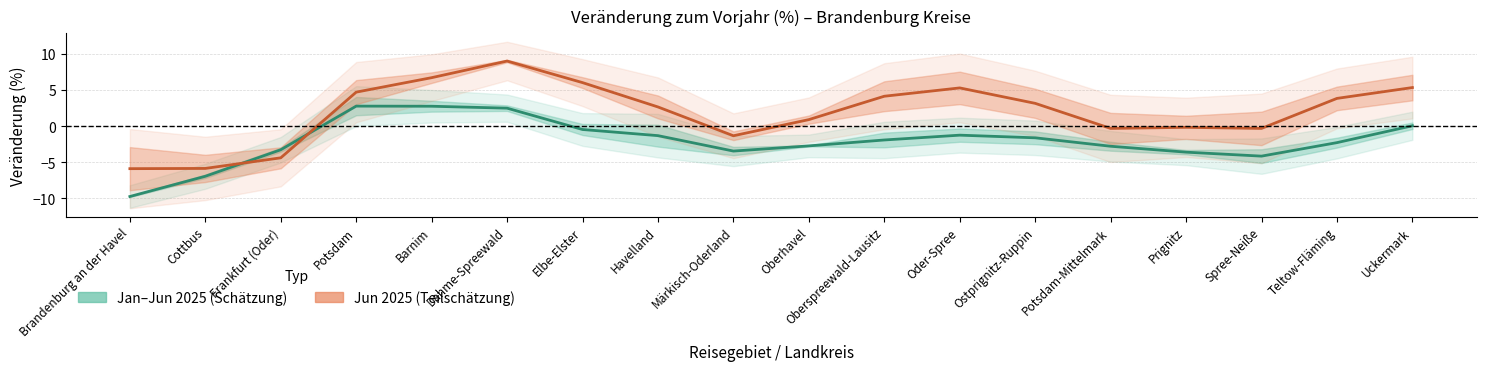

What position from the right is Brandenburg an der Havel?

18